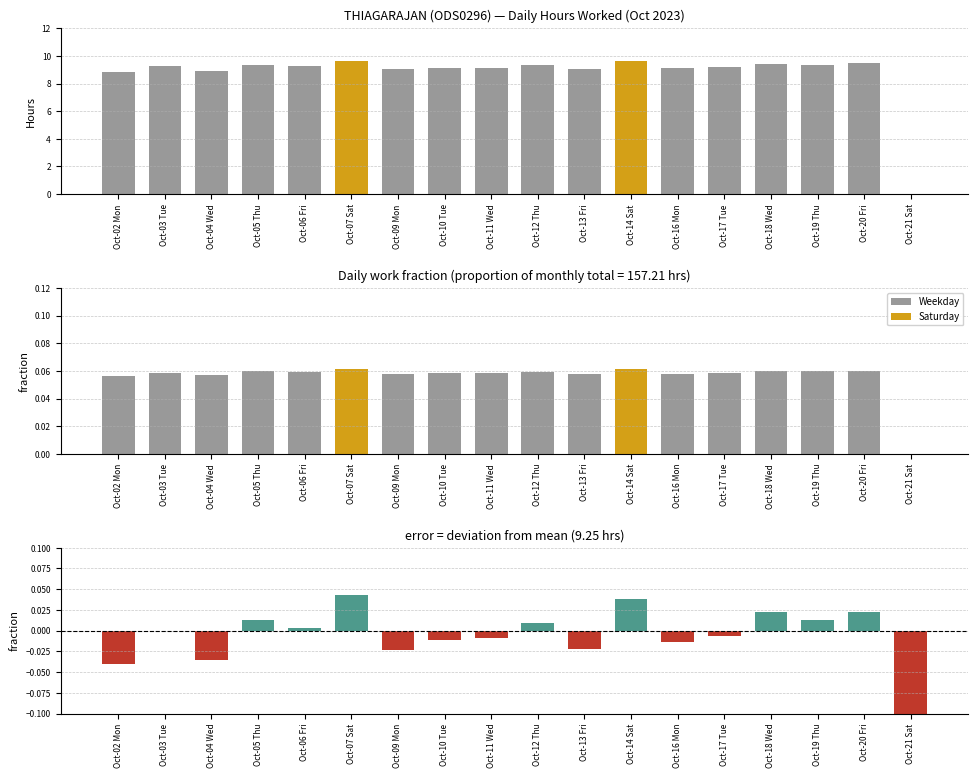

At which category is the sum across all series the highest?

Oct-07 Sat